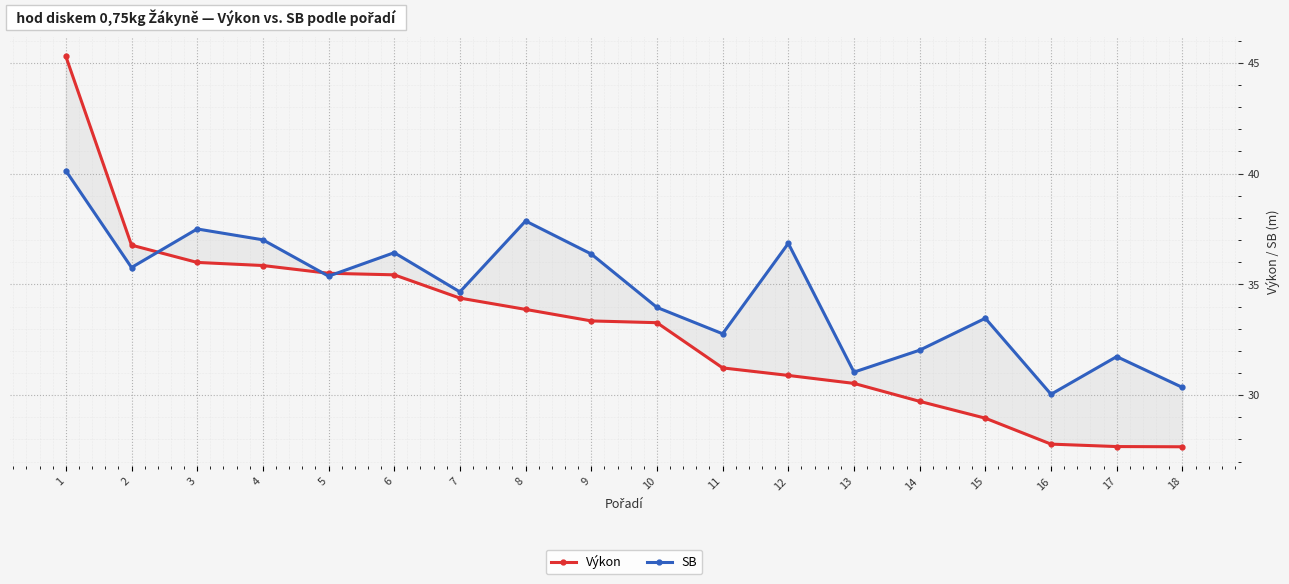

At which category does the chart reach its minimum across all series?

18